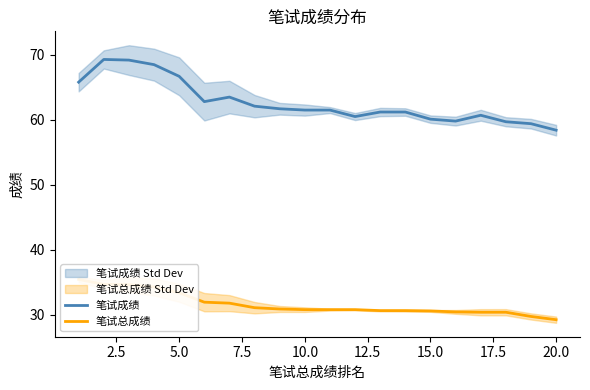

Is it true that 笔试成绩 equals 58.4 at 20.0?

True